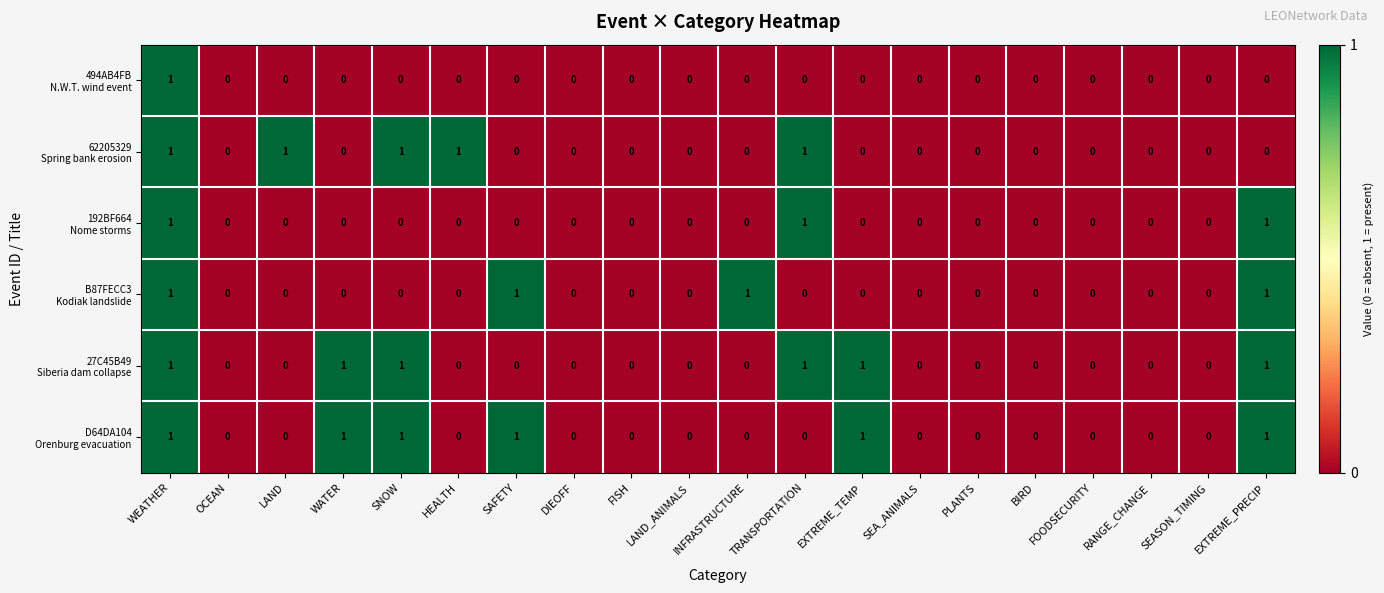

At which category is the sum across all series the highest?

WEATHER